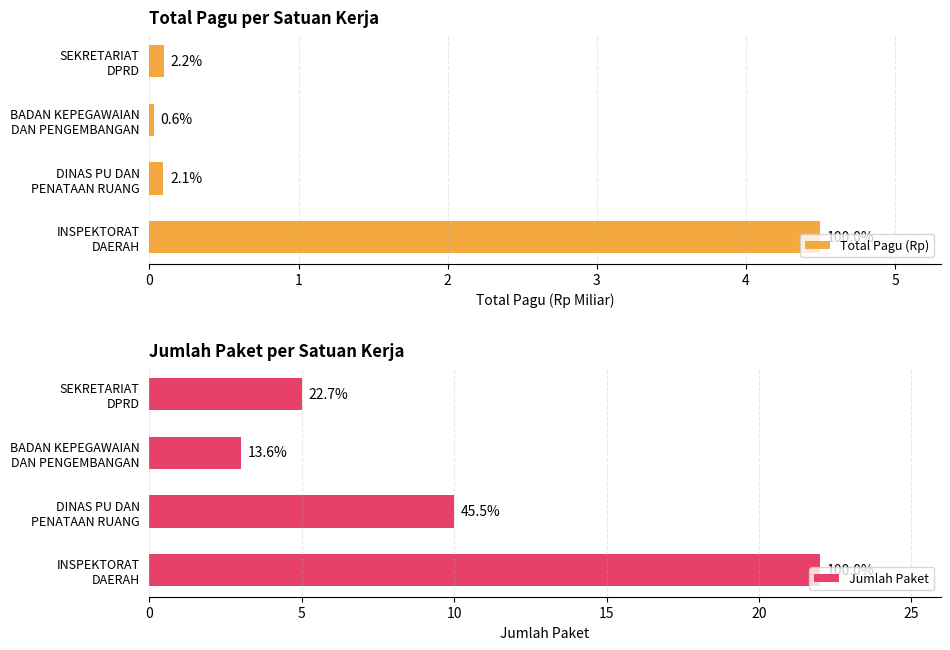

List the labels in order of Total Pagu (Rp) value, largest first.

INSPEKTORAT DAERAH, SEKRETARIAT DPRD, DINAS PU DAN PENATAAN RUANG, BADAN KEPEGAWAIAN DAN PENGEMBANGAN